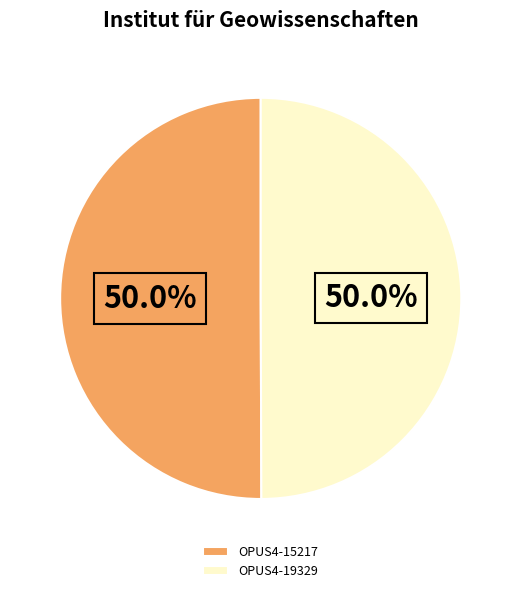

How many segments does this pie chart have?

2